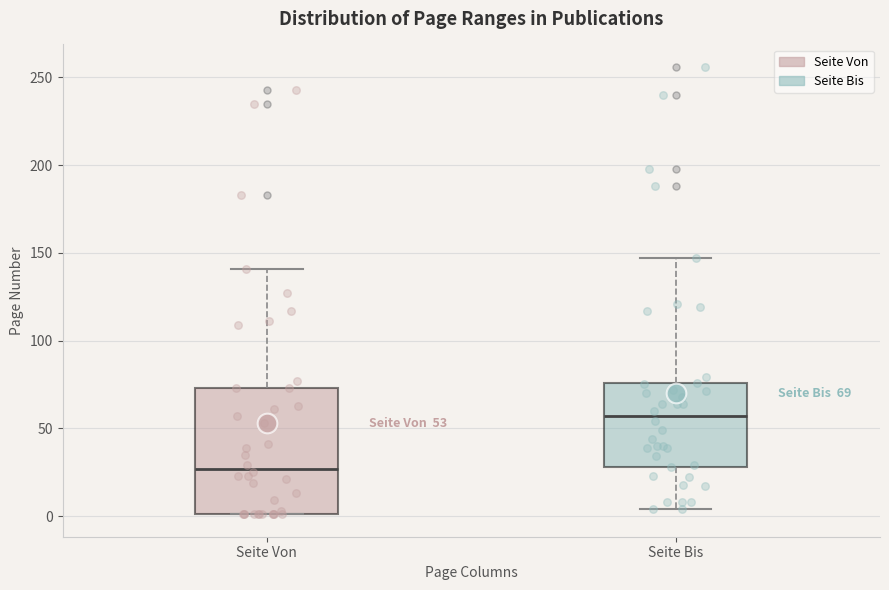

Which box's median line is the lowest?

Seite Von